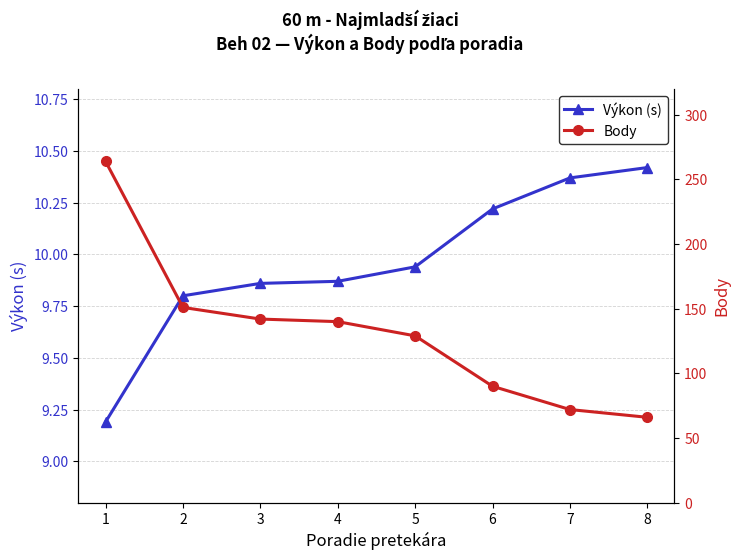

What value does the Výkon (s) series have at 8?

10.4